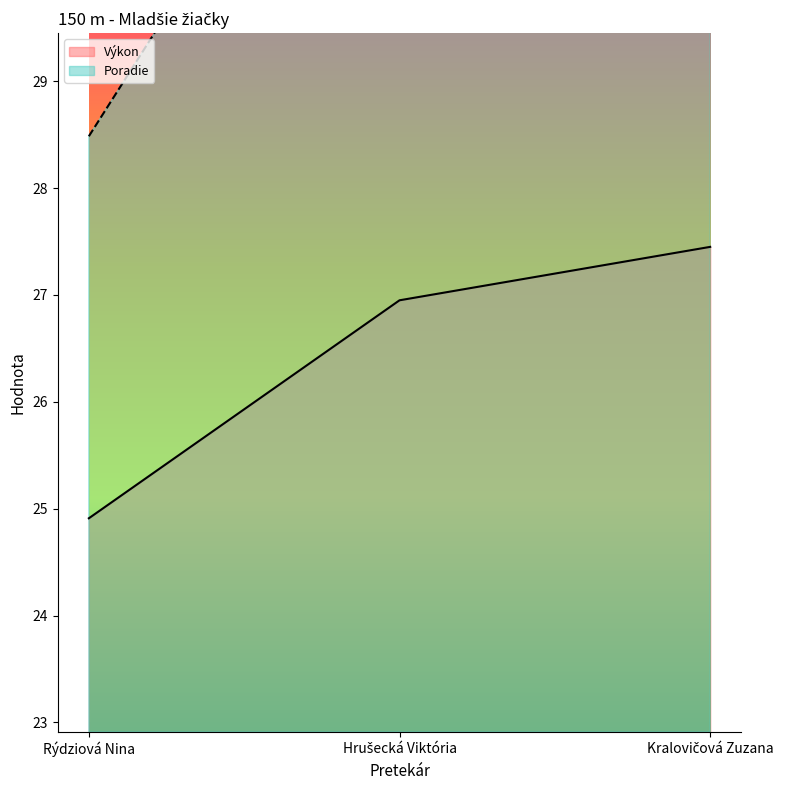

How many categories are shown in the chart?

3